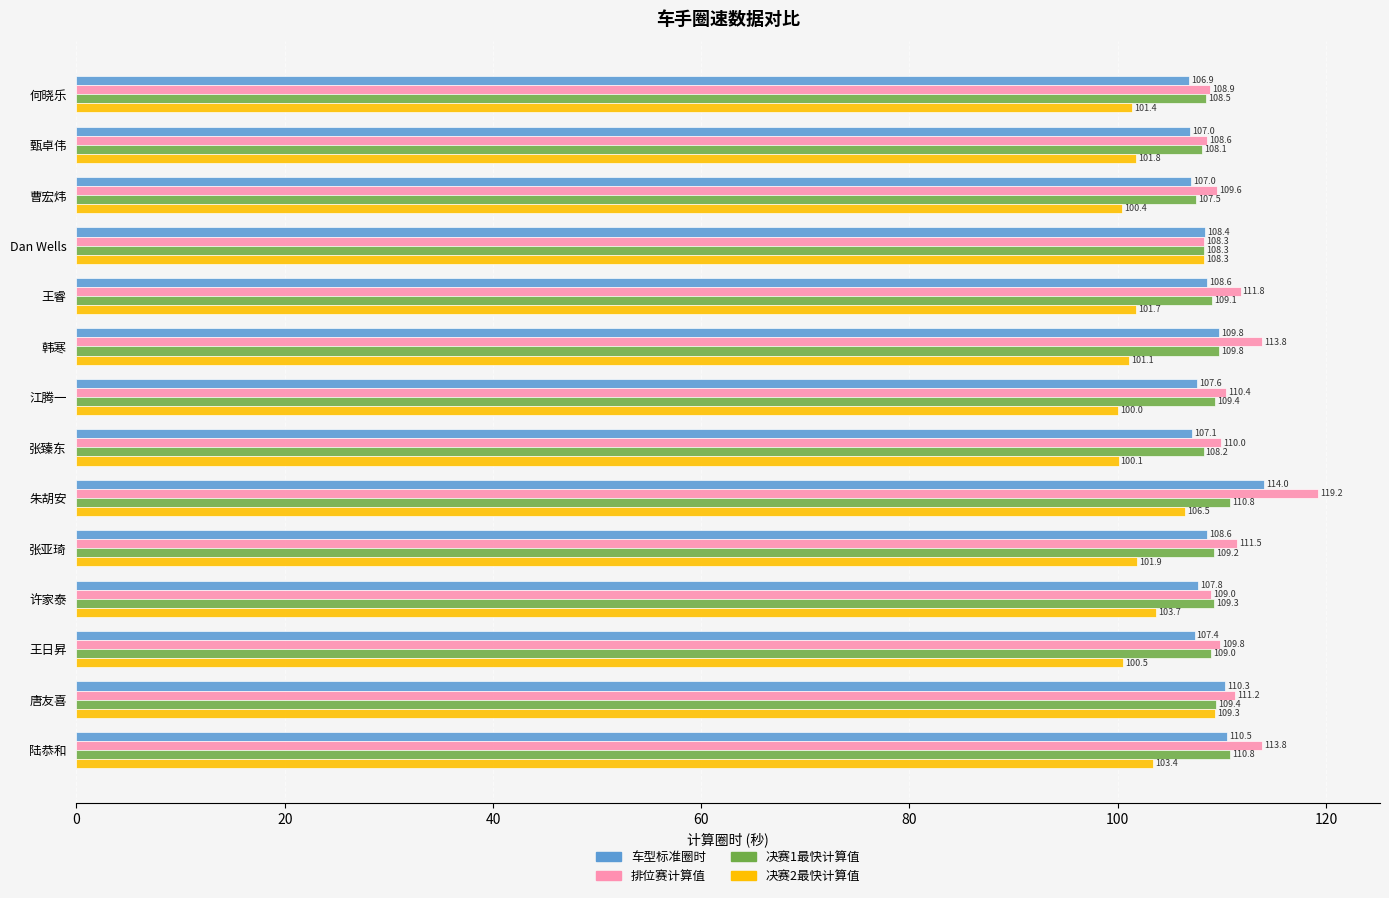

What are all the series names shown in the legend?

车型标准圈时, 排位赛计算值, 决赛1最快计算值, 决赛2最快计算值